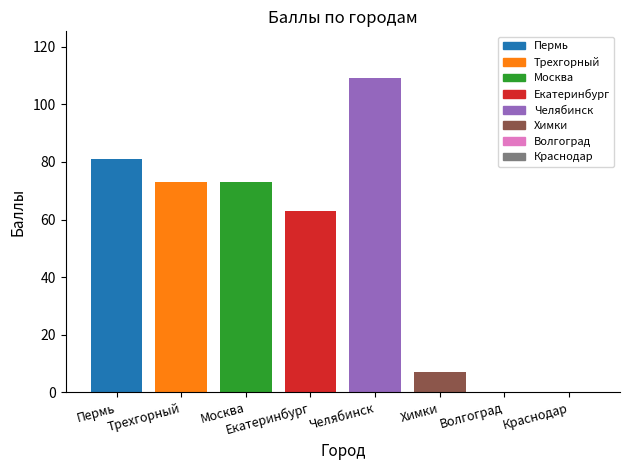

Reading left to right, list all the values displayed in this chart.

81	73	73	63	109	7	0	0